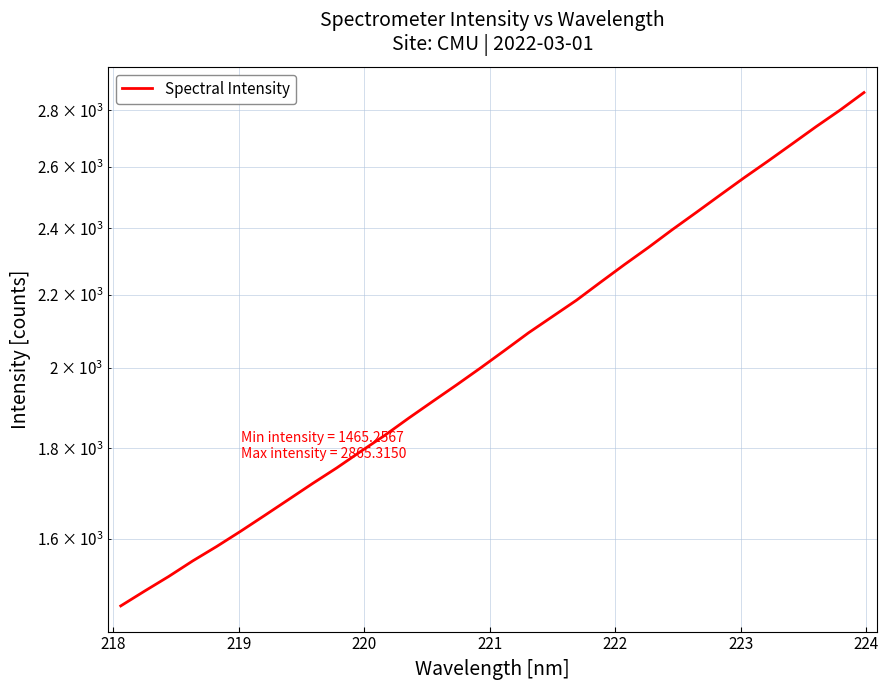

Is it true that the value at 221 is 2661.8?

False